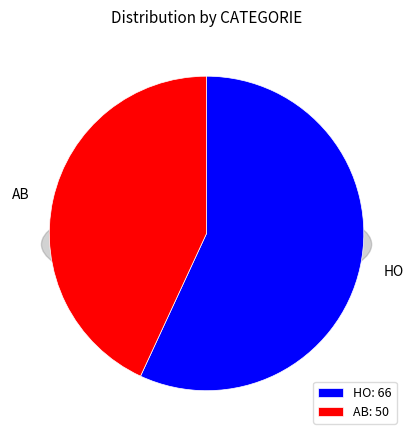

Is it true that AB is 32% of the pie?

False